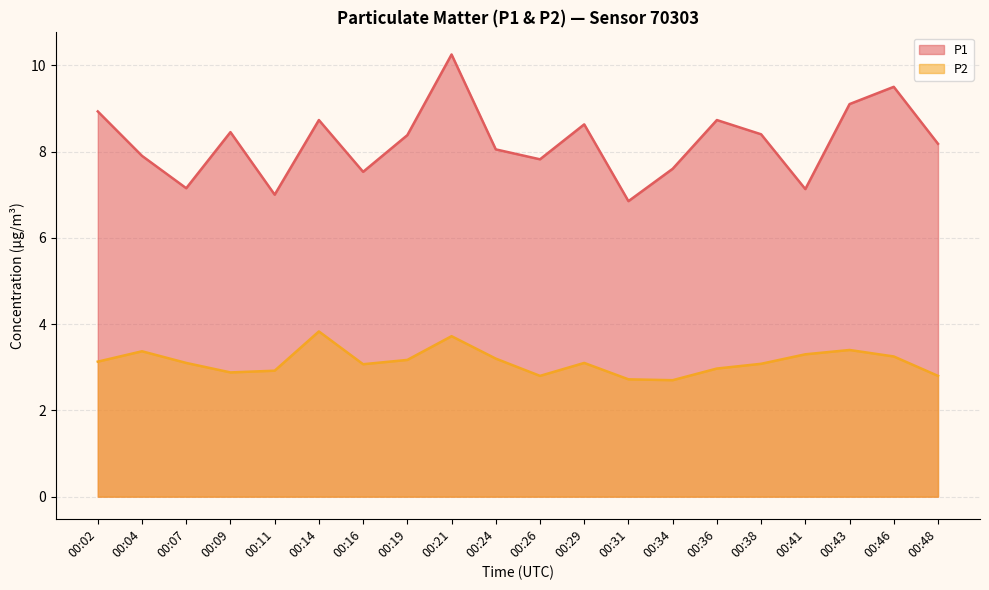

Between 00:34 and 00:36, which series saw the biggest shift?

P1